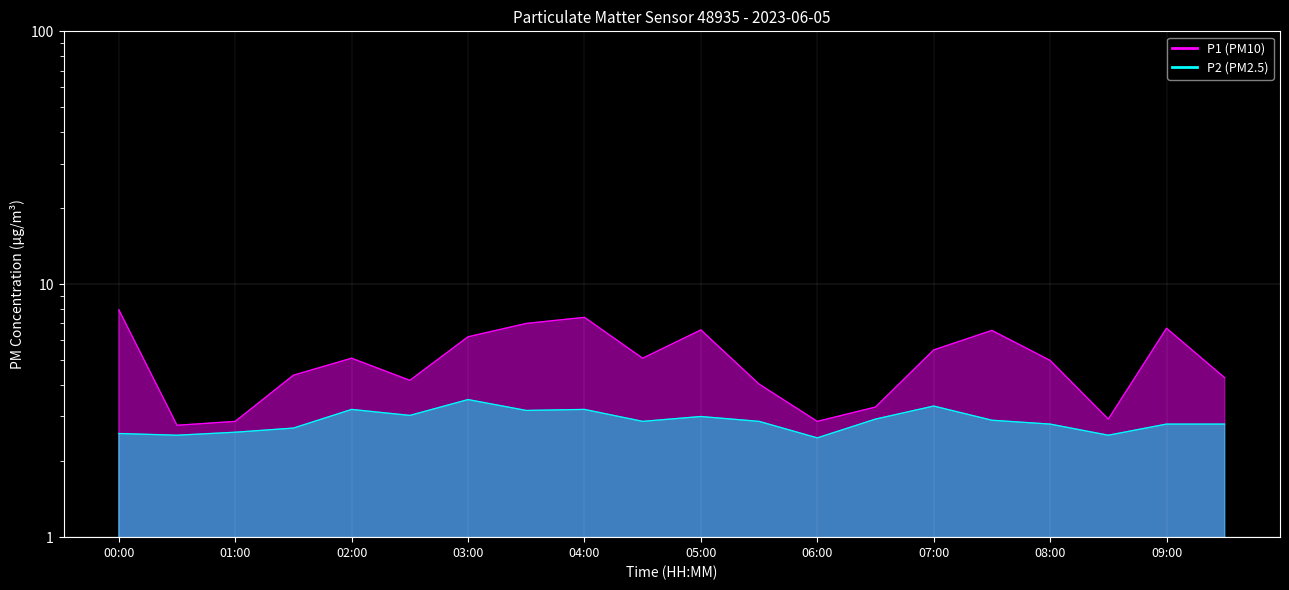

What is the total value across all series at 01:30?

7.1